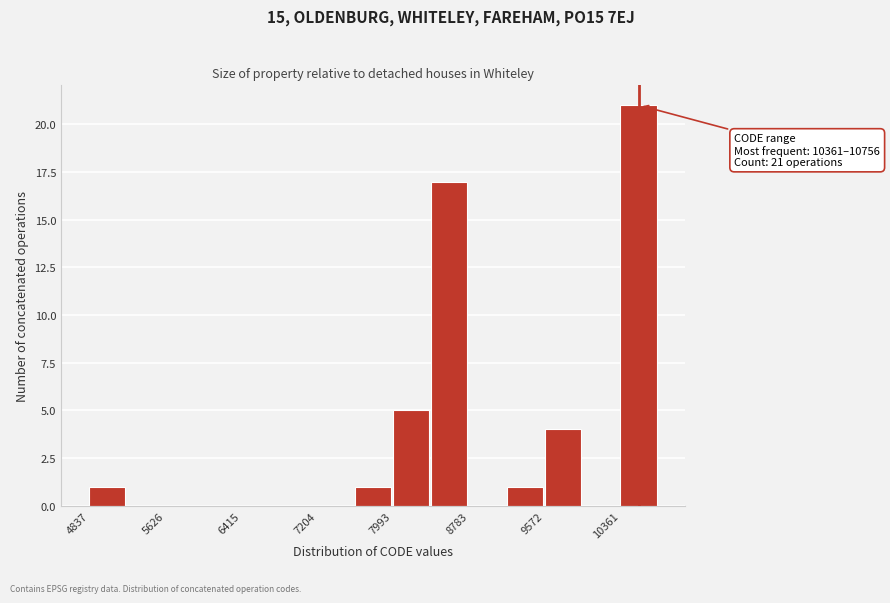

Around what value on the x-axis is the tallest bar? Give the approximate position of its centre, as read against the axis.

10500